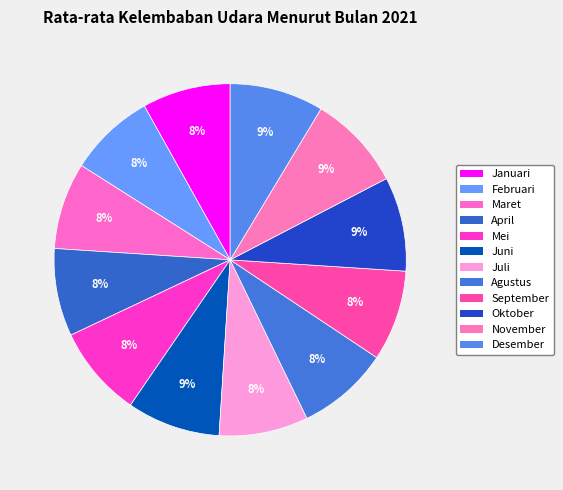

What percentage is the Februari slice, to the nearest percent?

8%